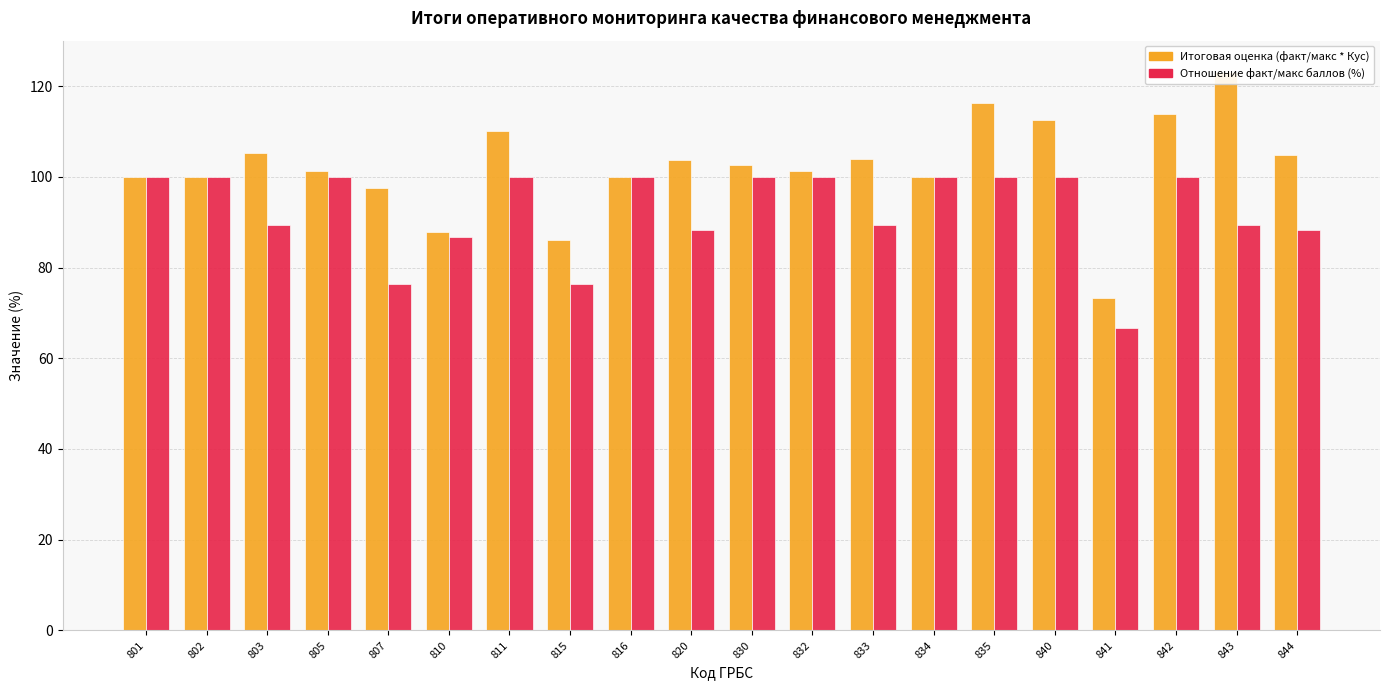

At which category does the chart reach its minimum across all series?

841